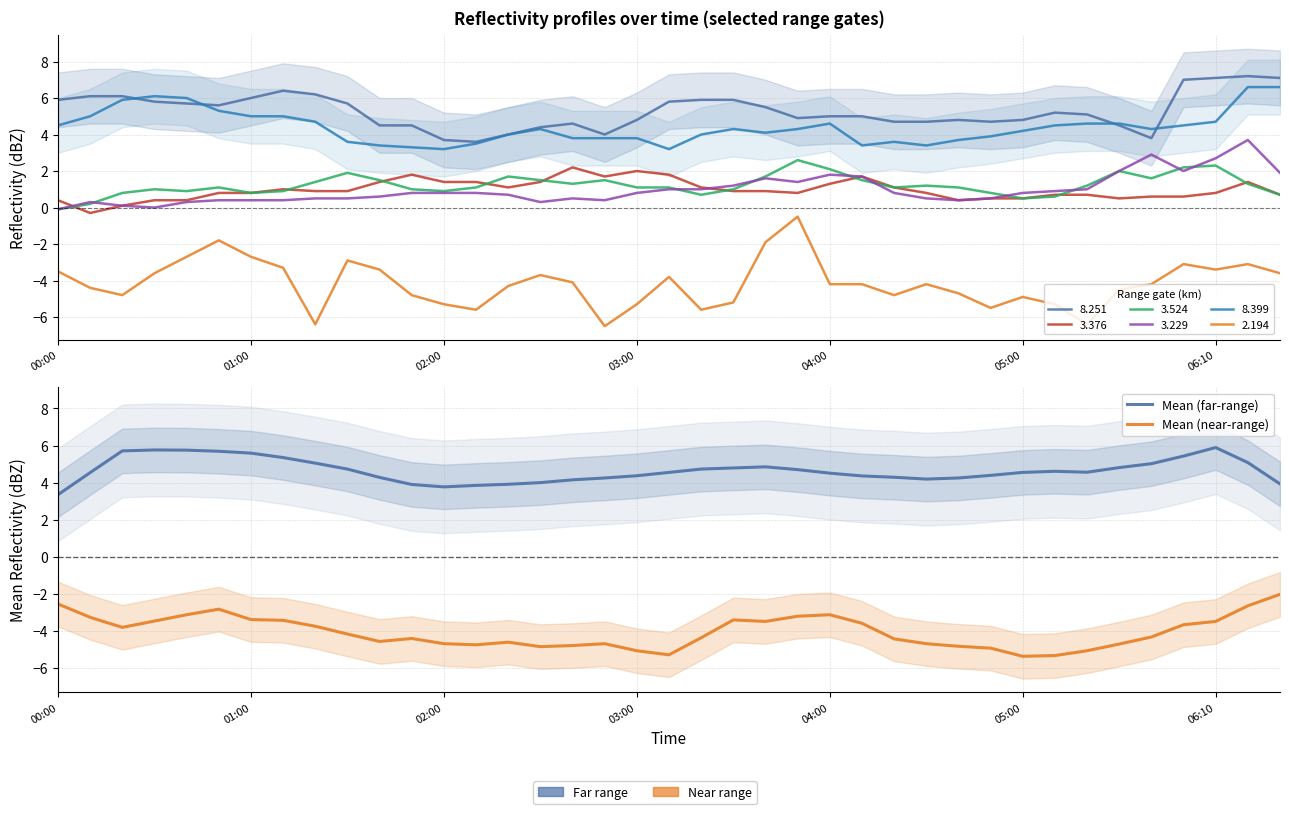

List the series in order of their overall mean, lowest first.

Mean (near-range), Mean (far-range)